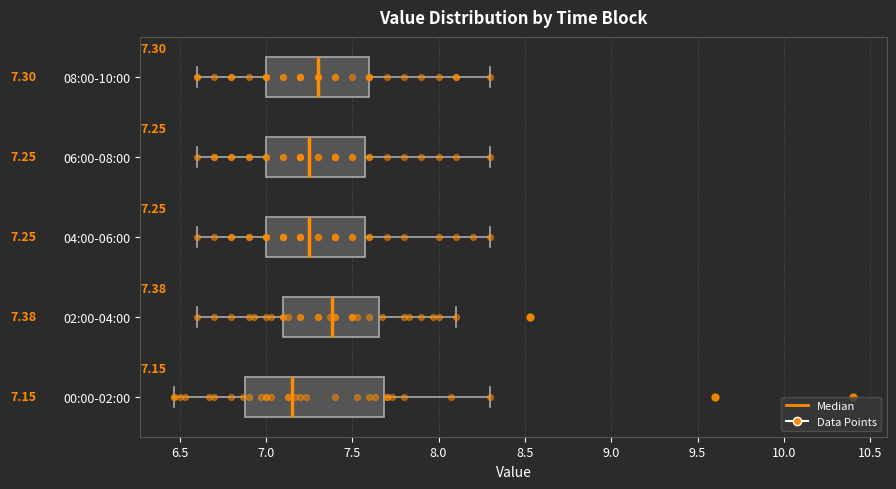

Comparing the boxes themselves (not the whiskers), which one is the widest?

00:00-02:00